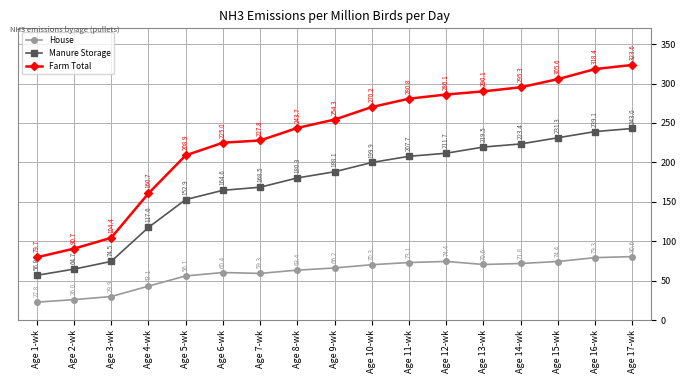

True or false: House and Farm Total cross at least once.

False